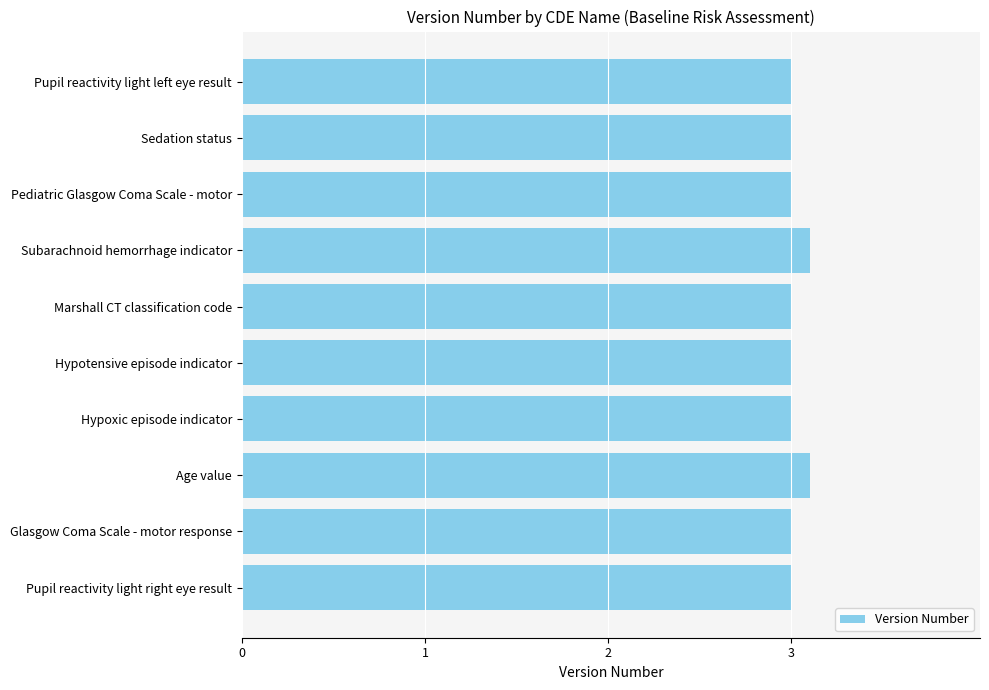

Reading top to bottom, transcribe all the data shown in this chart.

3.0	3.0	3.0	3.1	3.0	3.0	3.0	3.1	3.0	3.0